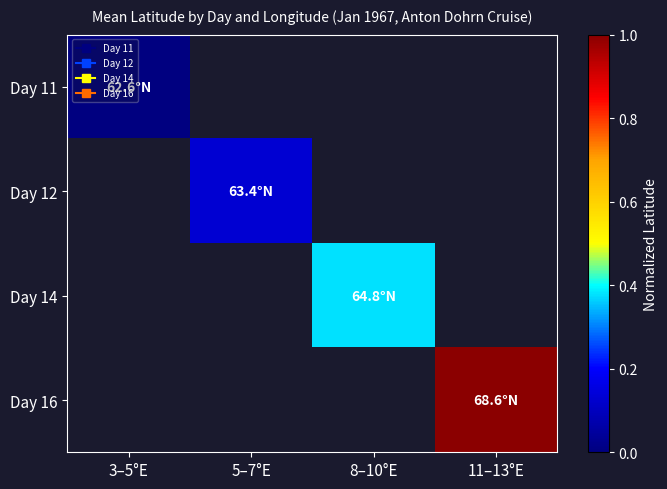

How many positive values does the Day 12 series have?

1